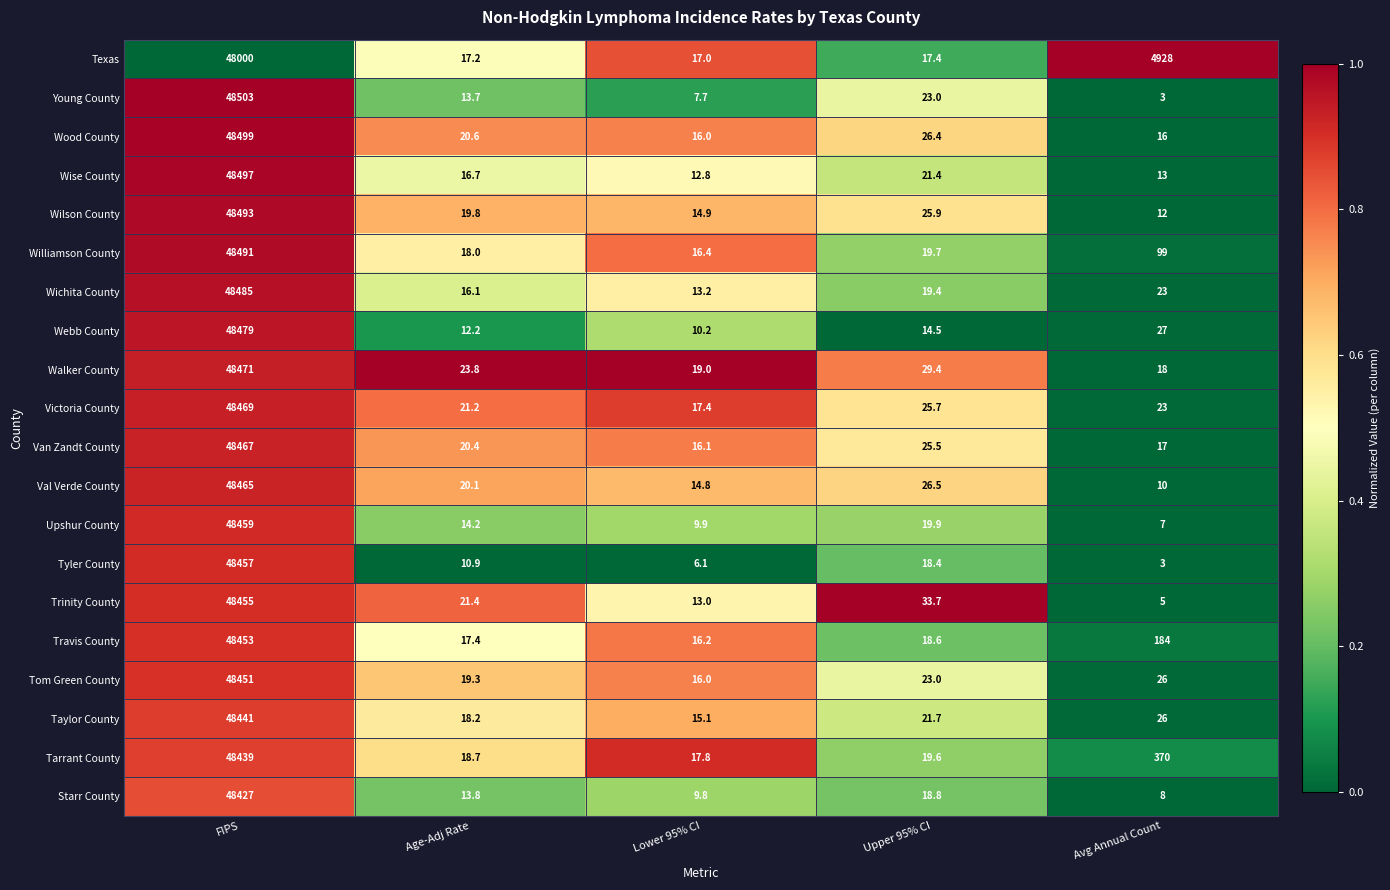

Rank the series by their maximum value, from lowest to highest.

Texas, Starr County, Tarrant County, Taylor County, Tom Green County, Travis County, Trinity County, Tyler County, Upshur County, Val Verde County, Van Zandt County, Victoria County, Walker County, Webb County, Wichita County, Williamson County, Wilson County, Wise County, Wood County, Young County